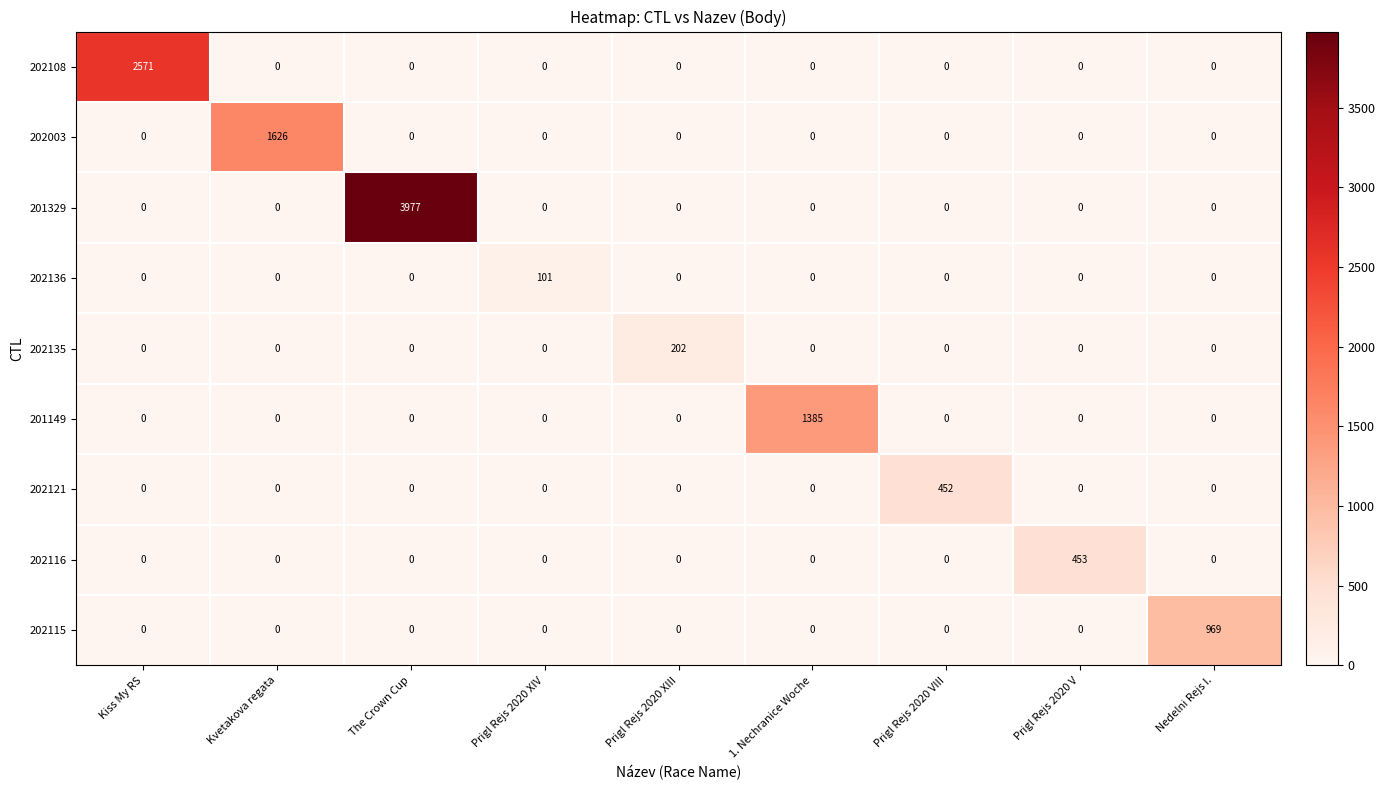

Count the number of data series in this chart.

9